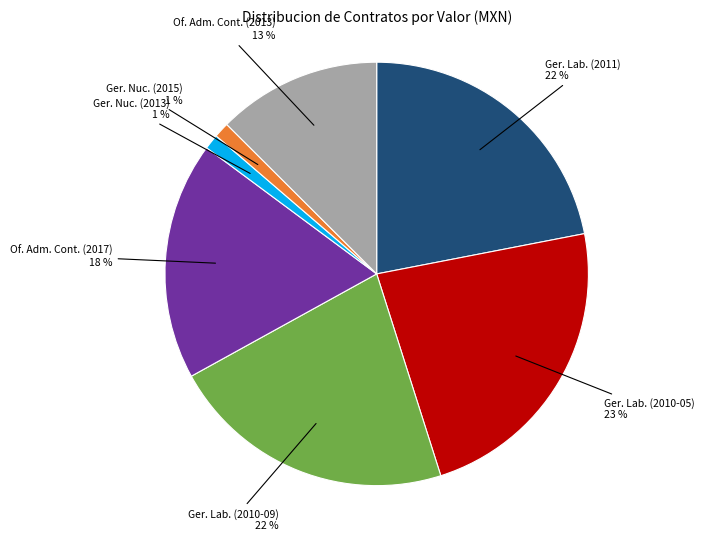

Is there a majority slice in this chart?

No